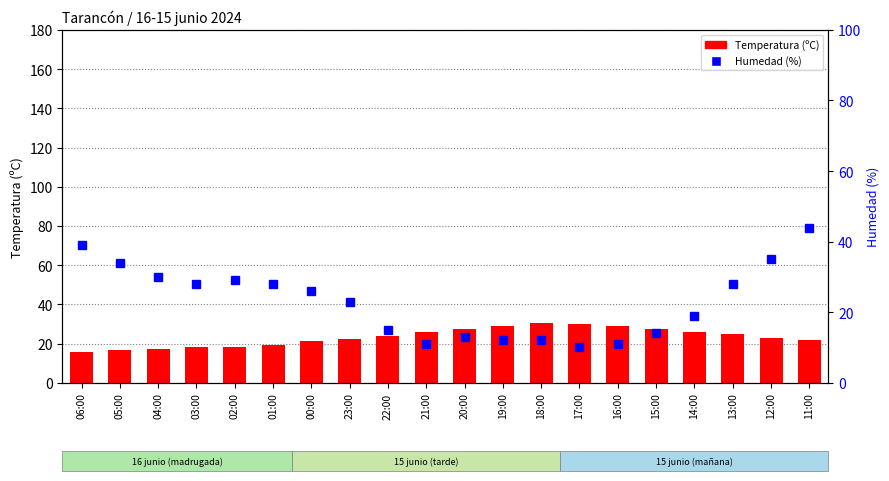

True or false: Temperatura (ºC) has a value of 26.1 at 14:00.

True